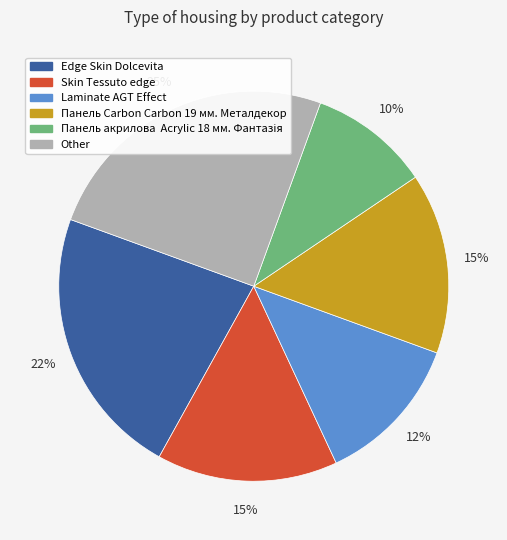

To the nearest percent, what is the average slice percentage?

17%